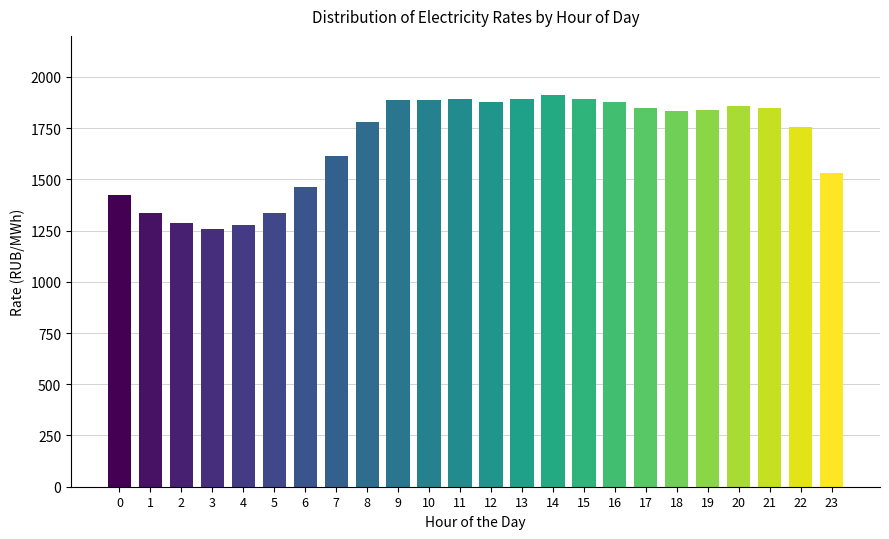

What is the value of the 4th bar from the left?

1258.3